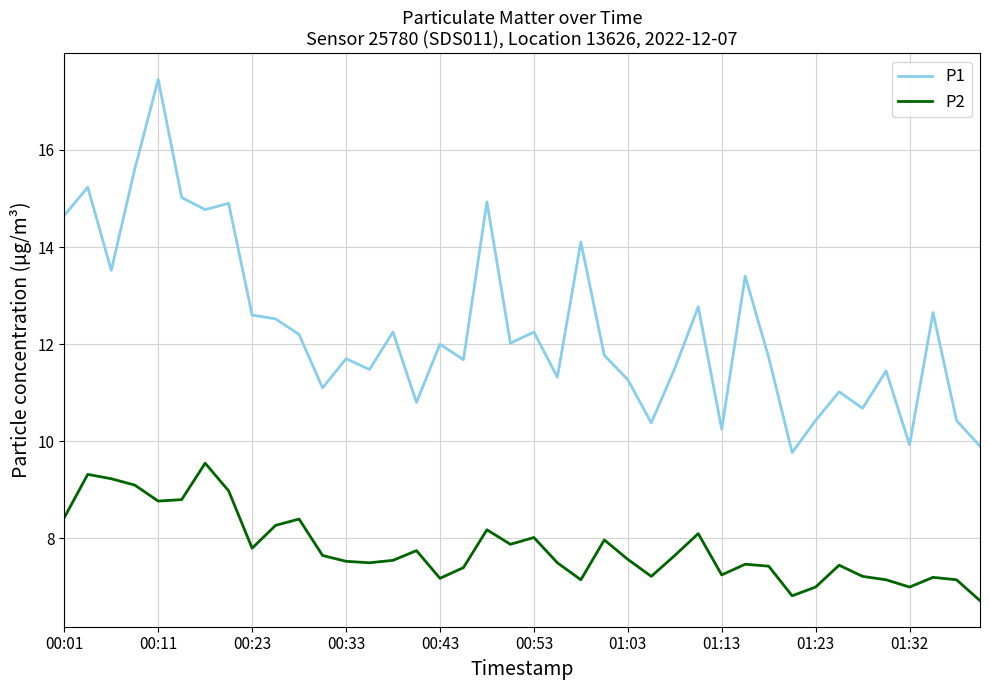

What is the highest value of the P2 series?

9.6